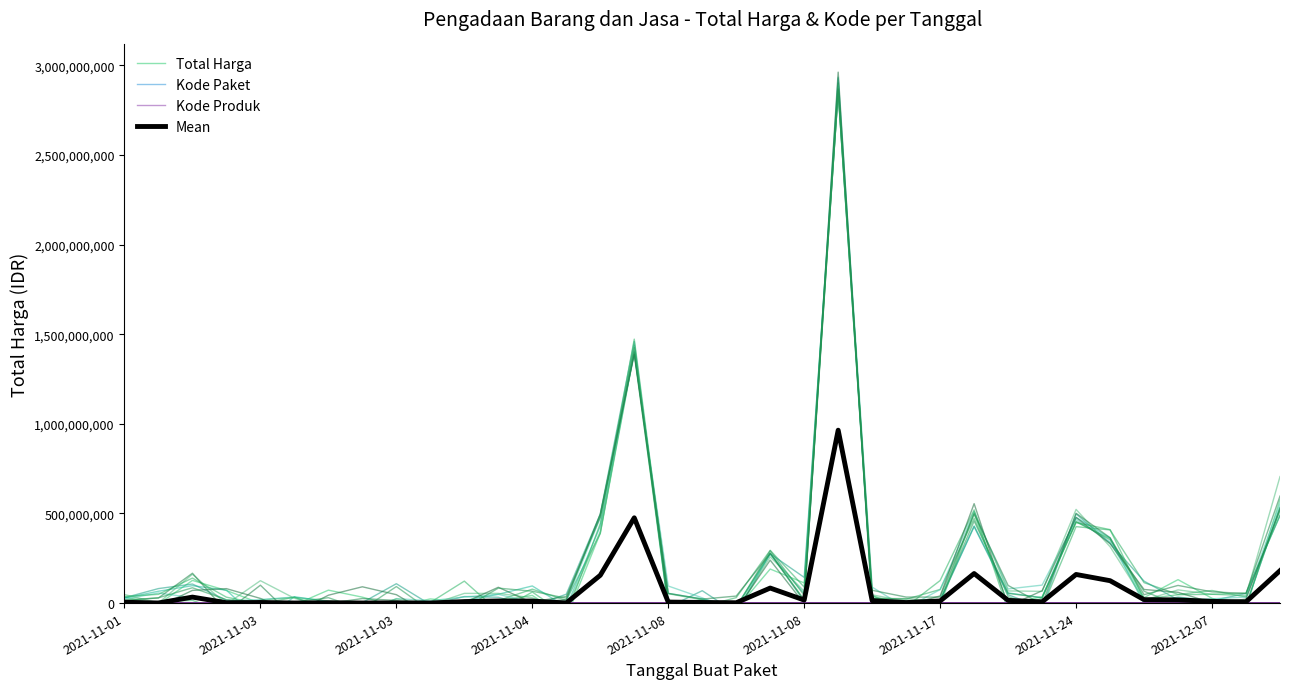

Where is the first local minimum for Mean?

2021-11-03